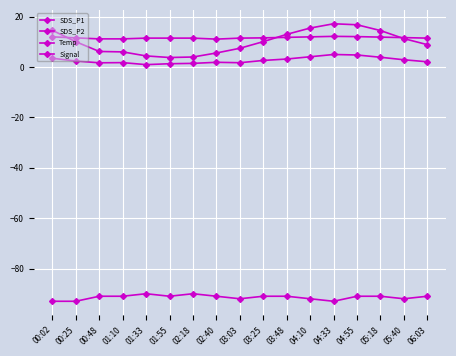

How many data points does each series have?

17